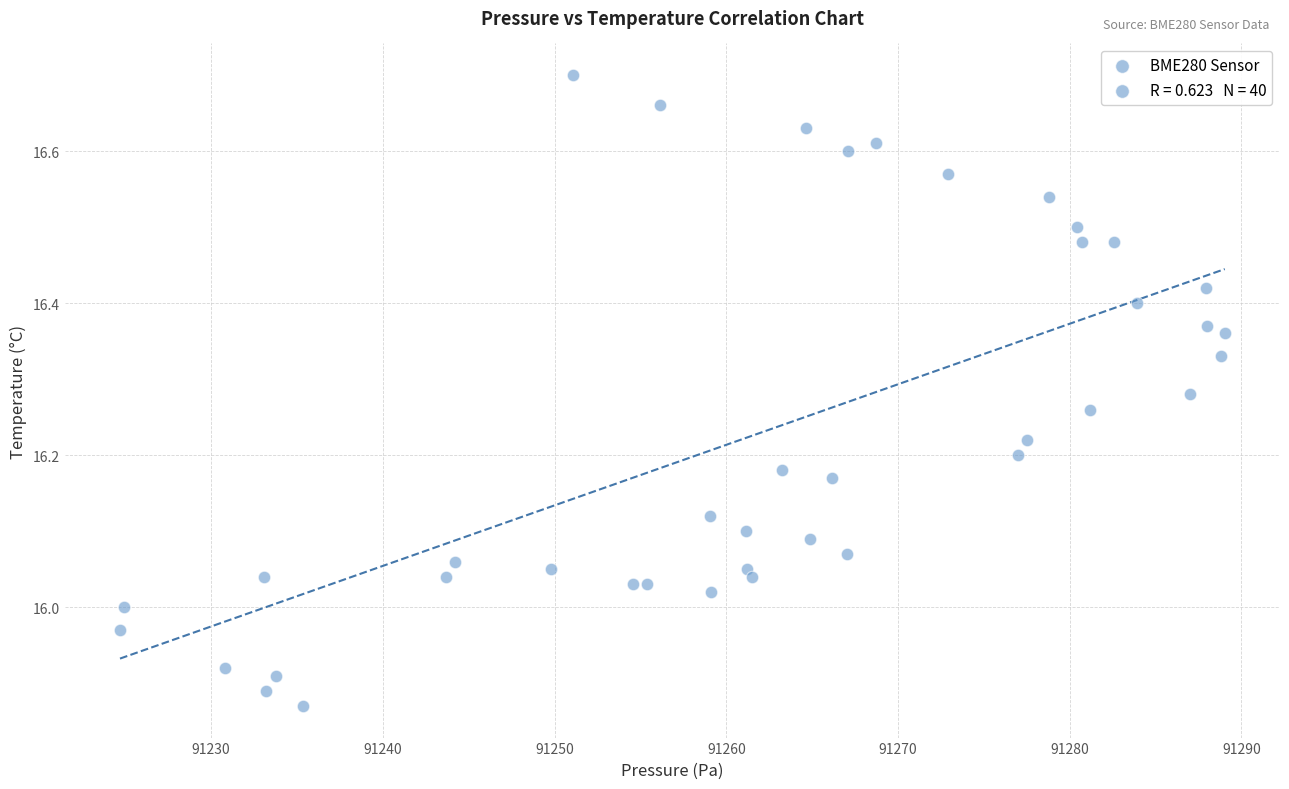

What is the range of Y values (max minus min)?

0.8